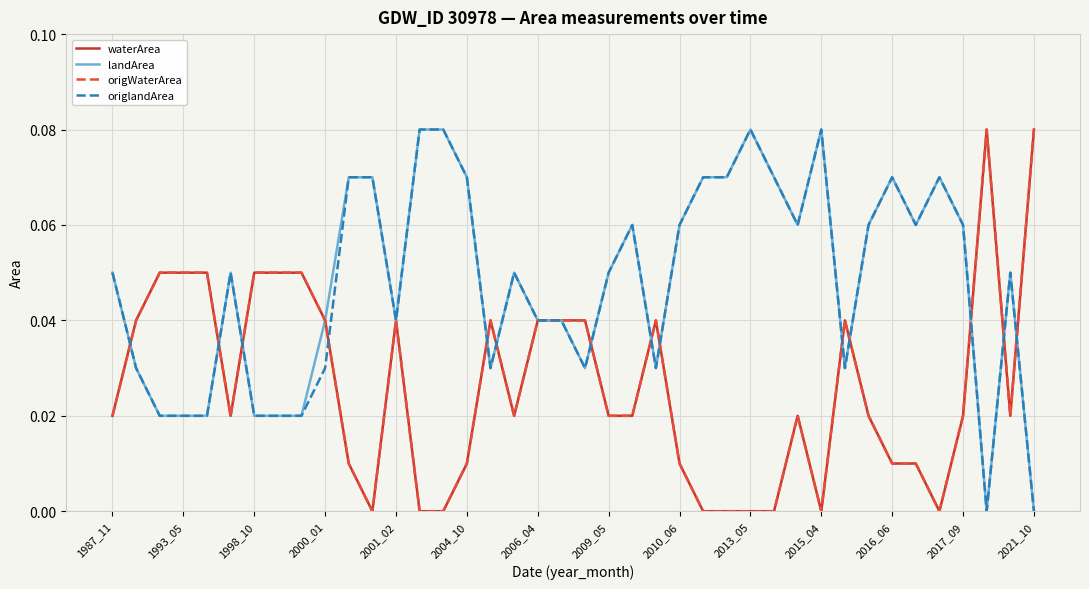

What is the value of the origWaterArea point at the 5th from the left?

0.1